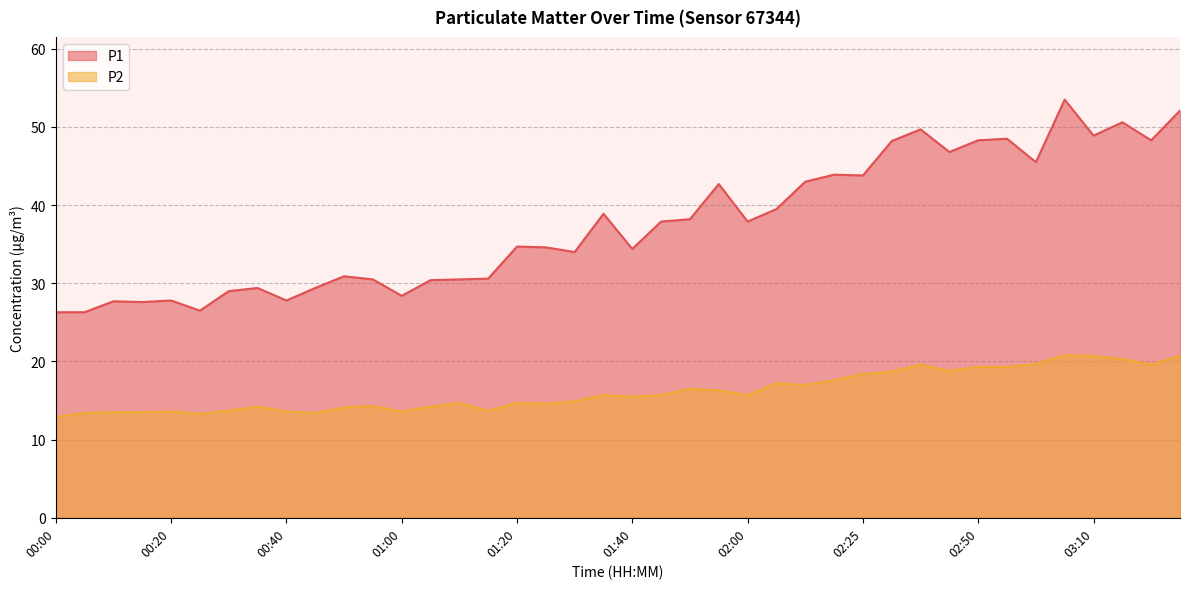

In P1, how many points are lower than both neighbors (excluding endpoints)?

12